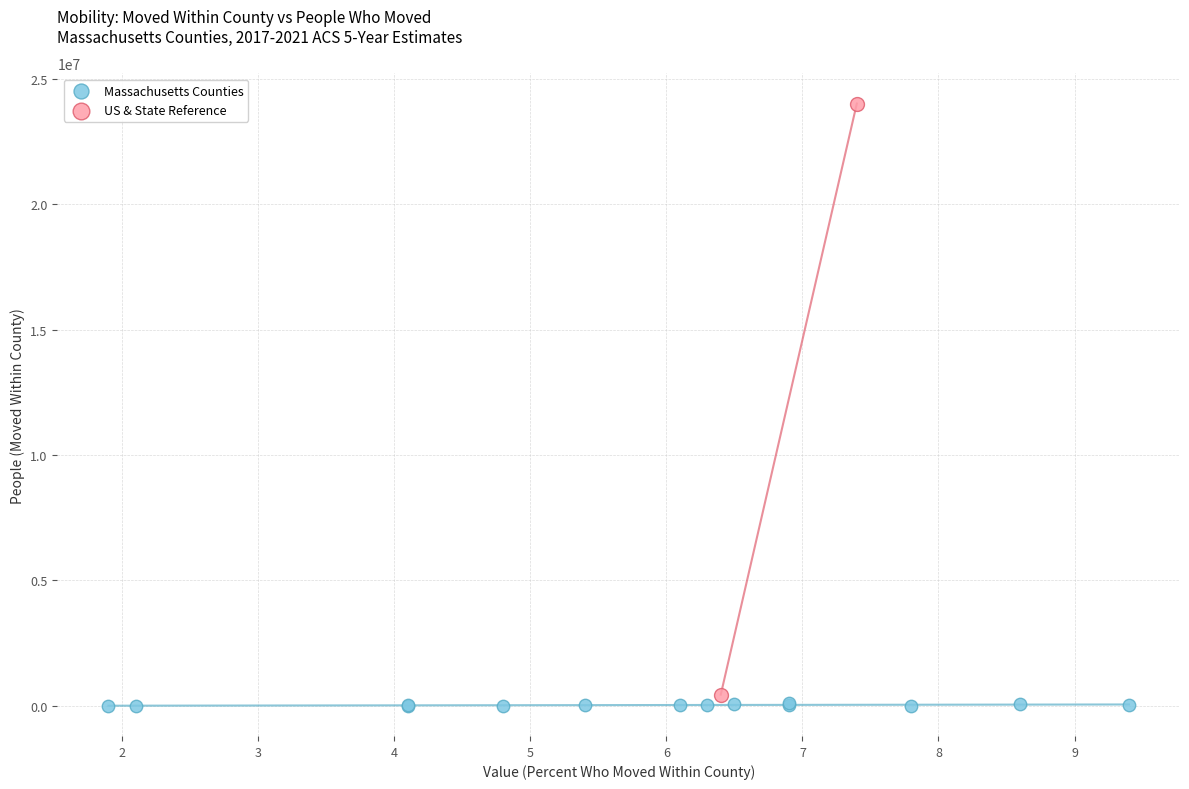

Which series contains the lowest Y value?

Massachusetts Counties